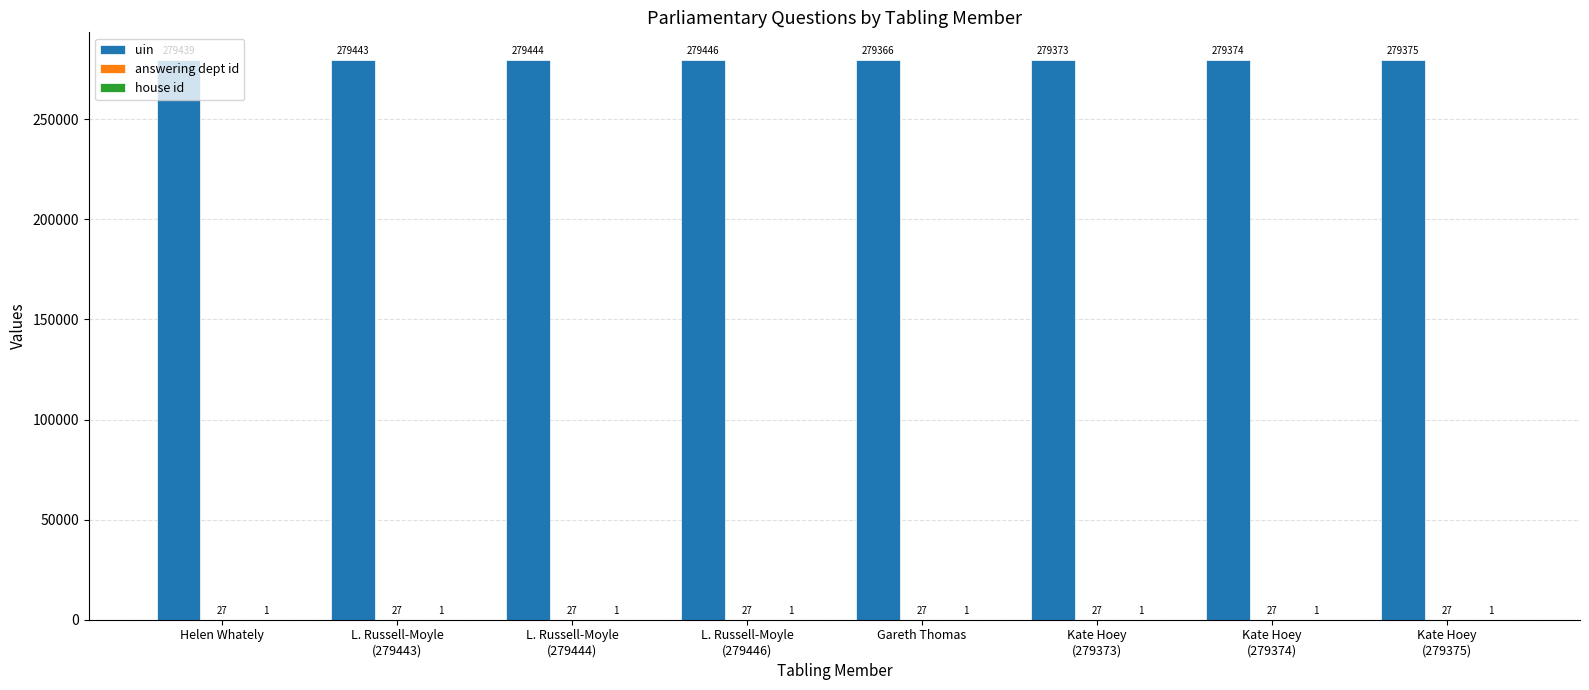

What is the greatest value displayed?

279446